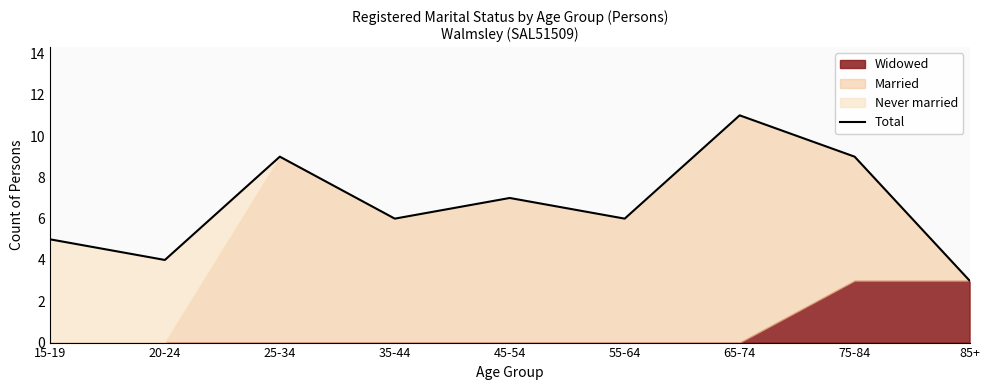

How many values are between 5 and 9?

6